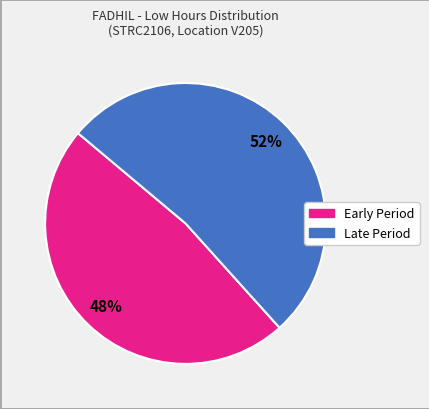

To the nearest percent, what is the difference between the largest and smallest slice percentages?

4%